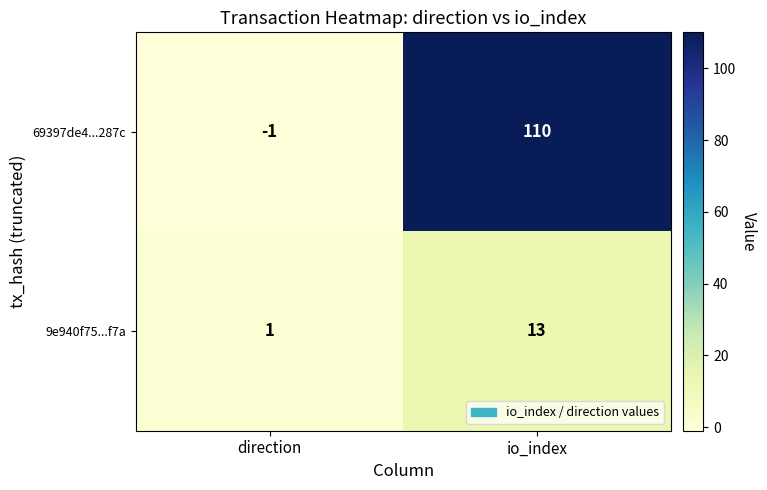

Rank the series by their average value, from highest to lowest.

69397de4...287c, 9e940f75...f7a